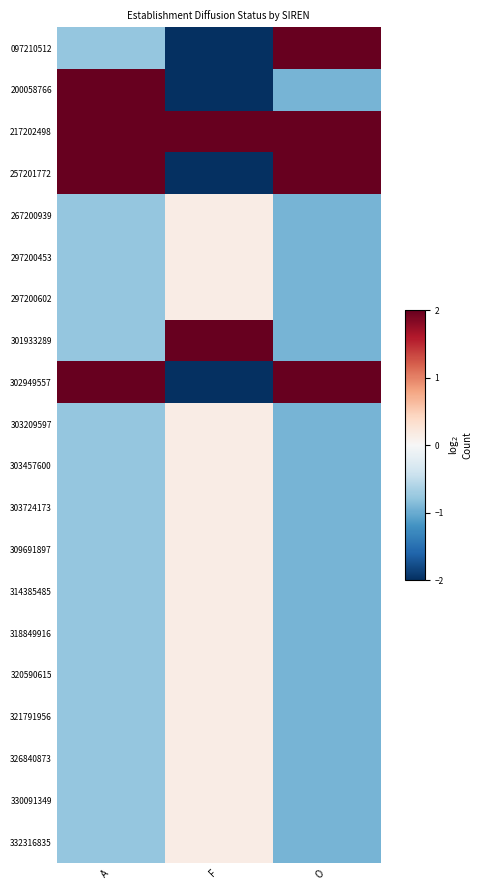

Reading left to right, list all the values displayed in this chart.

097210512: A=-0.8	F=-2.9	O=2.2
200058766: A=2.3	F=-2.9	O=-0.9
217202498: A=5.4	F=6.4	O=8.4
257201772: A=2.3	F=-2.9	O=2.2
267200939: A=-0.8	F=0.2	O=-0.9
297200453: A=-0.8	F=0.2	O=-0.9
297200602: A=-0.8	F=0.2	O=-0.9
301933289: A=-0.8	F=3.3	O=-0.9
302949557: A=2.3	F=-2.9	O=2.2
303209597: A=-0.8	F=0.2	O=-0.9
303457600: A=-0.8	F=0.2	O=-0.9
303724173: A=-0.8	F=0.2	O=-0.9
309691897: A=-0.8	F=0.2	O=-0.9
314385485: A=-0.8	F=0.2	O=-0.9
318849916: A=-0.8	F=0.2	O=-0.9
320590615: A=-0.8	F=0.2	O=-0.9
321791956: A=-0.8	F=0.2	O=-0.9
326840873: A=-0.8	F=0.2	O=-0.9
330091349: A=-0.8	F=0.2	O=-0.9
332316835: A=-0.8	F=0.2	O=-0.9